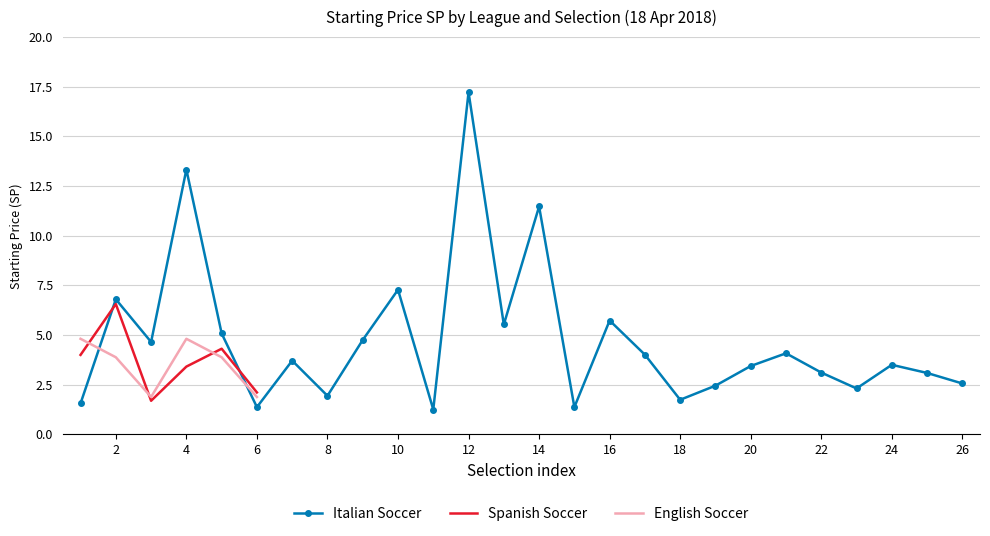

After their last crossing, which series has the higher values: English Soccer or Spanish Soccer?

Spanish Soccer